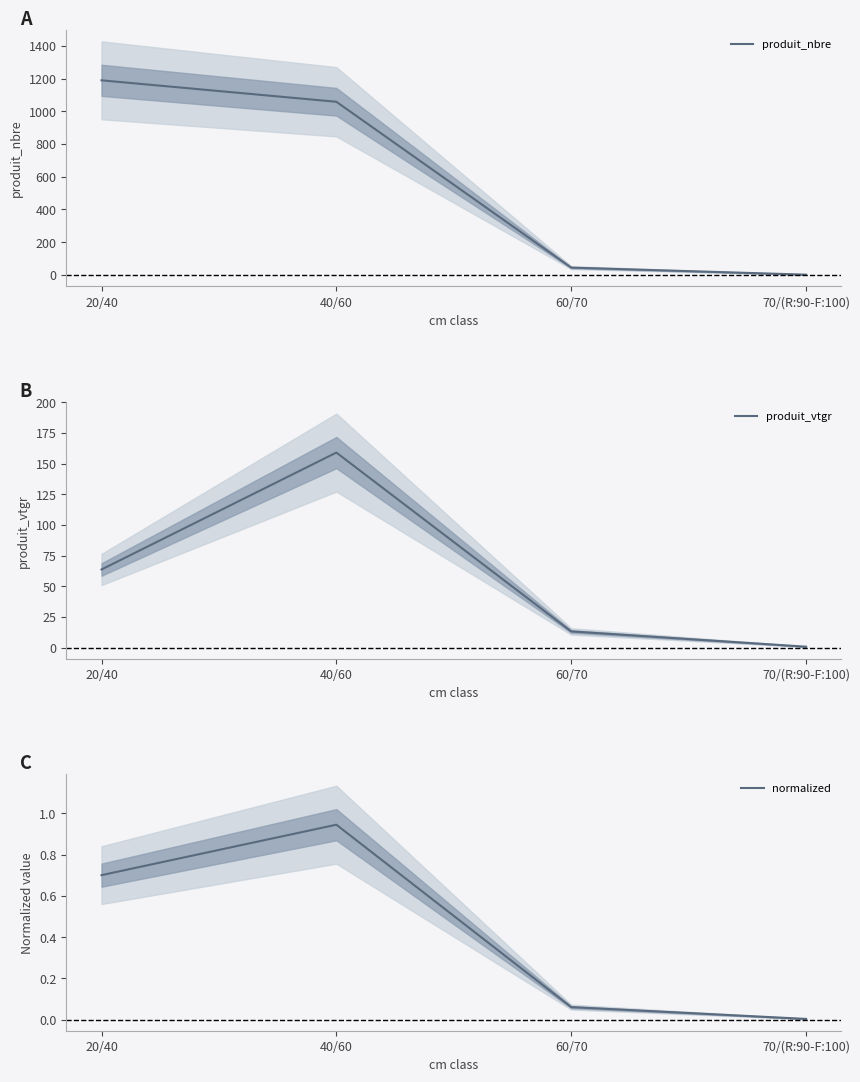

Rank the categories by produit_nbre value from highest to lowest.

20/40, 40/60, 60/70, 70/(R:90-F:100)